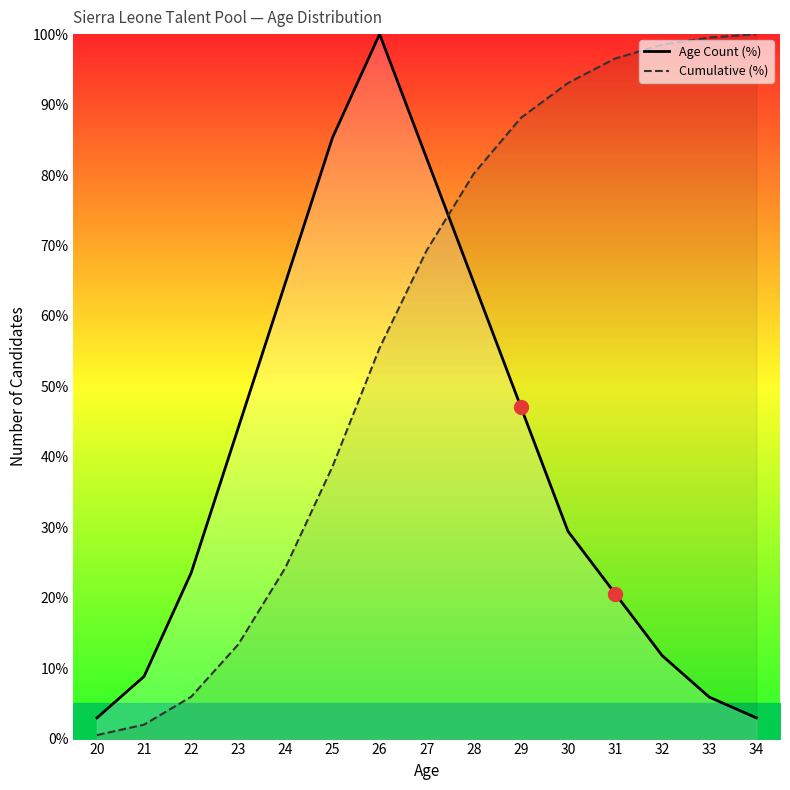

What is the total value across all series at 20?

3.4